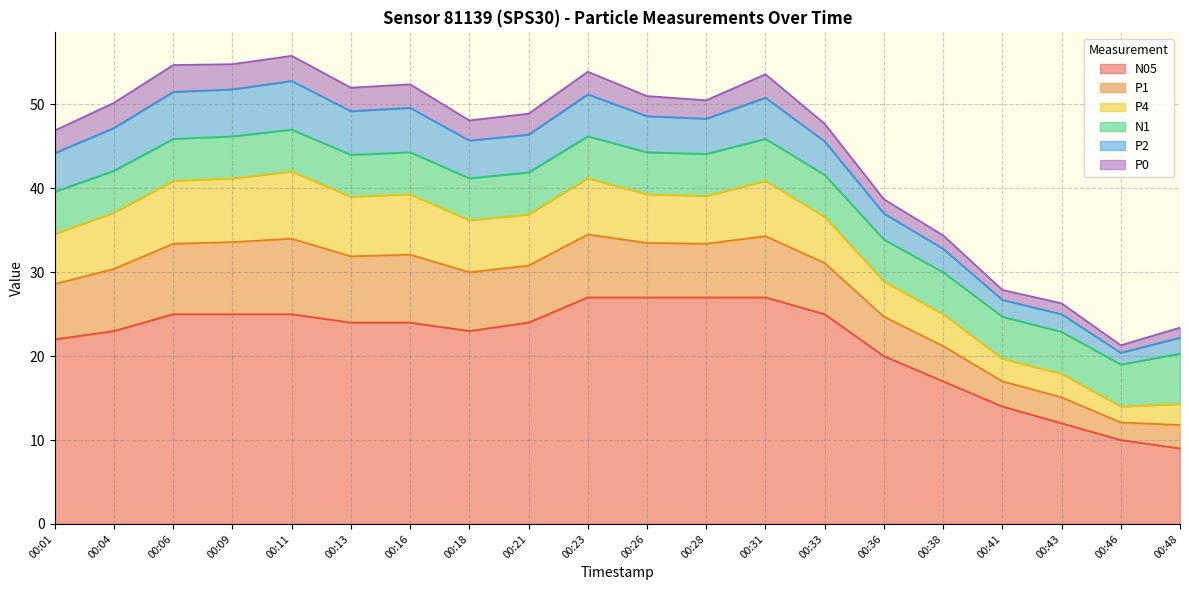

Reading left to right, what are all the values shown in this chart?

P1: 00:01=6.6	00:04=7.4	00:06=8.4	00:09=8.6	00:11=9.0	00:13=7.9	00:16=8.1	00:18=7.0	00:21=6.8	00:23=7.5	00:26=6.5	00:28=6.4	00:31=7.3	00:33=6.1	00:36=4.7	00:38=4.2	00:41=3.0	00:43=3.1	00:46=2.1	00:48=2.8
P4: 00:01=6.0	00:04=6.7	00:06=7.5	00:09=7.6	00:11=8.0	00:13=7.1	00:16=7.2	00:18=6.2	00:21=6.1	00:23=6.7	00:26=5.8	00:28=5.7	00:31=6.6	00:33=5.5	00:36=4.2	00:38=3.8	00:41=2.7	00:43=2.8	00:46=1.9	00:48=2.5
P2: 00:01=4.6	00:04=5.1	00:06=5.6	00:09=5.6	00:11=5.8	00:13=5.2	00:16=5.3	00:18=4.5	00:21=4.5	00:23=5.0	00:26=4.3	00:28=4.2	00:31=4.9	00:33=4.0	00:36=3.1	00:38=2.8	00:41=2.0	00:43=2.1	00:46=1.4	00:48=1.9
P0: 00:01=2.7	00:04=3.0	00:06=3.2	00:09=3.0	00:11=3.0	00:13=2.8	00:16=2.8	00:18=2.4	00:21=2.5	00:23=2.7	00:26=2.4	00:28=2.2	00:31=2.8	00:33=2.1	00:36=1.7	00:38=1.6	00:41=1.2	00:43=1.3	00:46=0.9	00:48=1.2
N1: 00:01=5.0	00:04=5.0	00:06=5.0	00:09=5.0	00:11=5.0	00:13=5.0	00:16=5.0	00:18=5.0	00:21=5.0	00:23=5.0	00:26=5.0	00:28=5.0	00:31=5.0	00:33=5.0	00:36=5.0	00:38=5.0	00:41=5.0	00:43=5.0	00:46=5.0	00:48=6.0
N05: 00:01=22.0	00:04=23.0	00:06=25.0	00:09=25.0	00:11=25.0	00:13=24.0	00:16=24.0	00:18=23.0	00:21=24.0	00:23=27.0	00:26=27.0	00:28=27.0	00:31=27.0	00:33=25.0	00:36=20.0	00:38=17.0	00:41=14.0	00:43=12.0	00:46=10.0	00:48=9.0